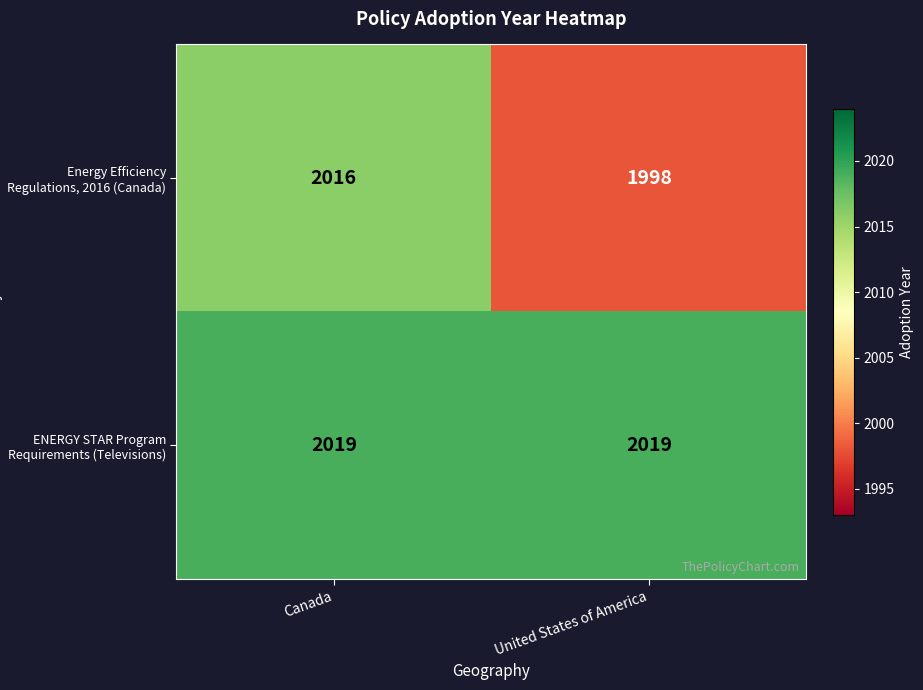

At Canada, list the series in order from smallest to largest.

Energy Efficiency Regulations, 2016 (Canada), ENERGY STAR Program Requirements (Televisions)